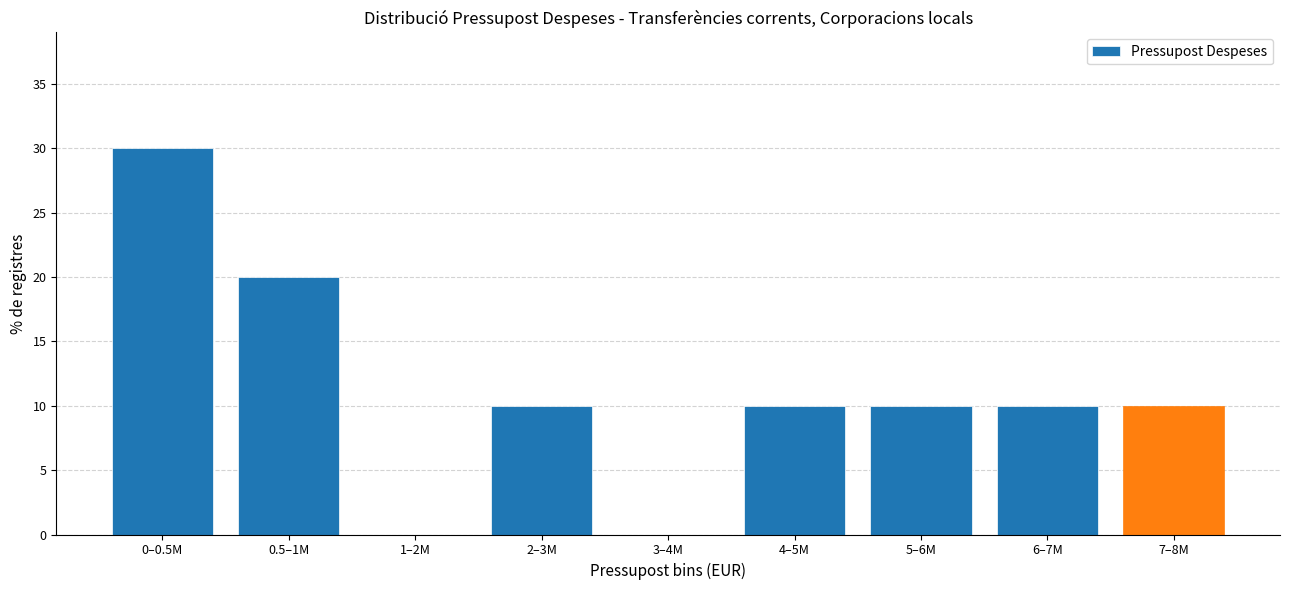

Reading right to left, what are all the values shown in this chart?

7–8M=10	6–7M=10	5–6M=10	4–5M=10	3–4M=0	2–3M=10	1–2M=0	0.5–1M=20	0–0.5M=30